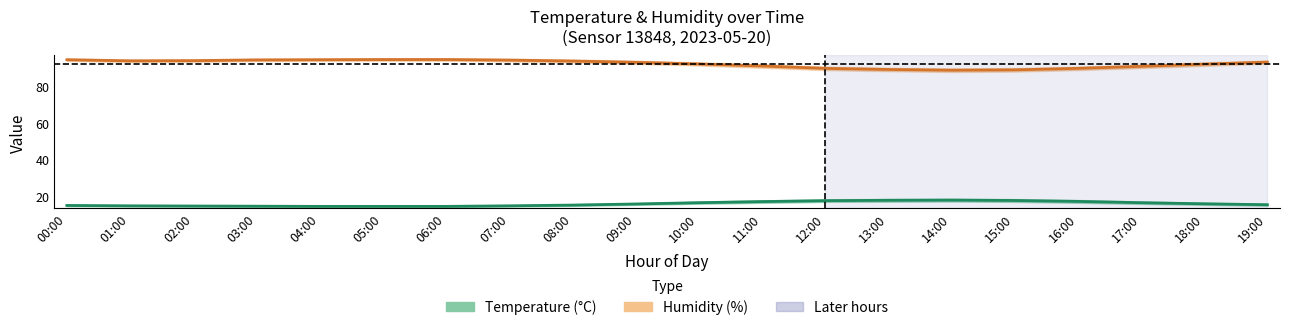

What is the lowest value of the Temperature series?

14.5